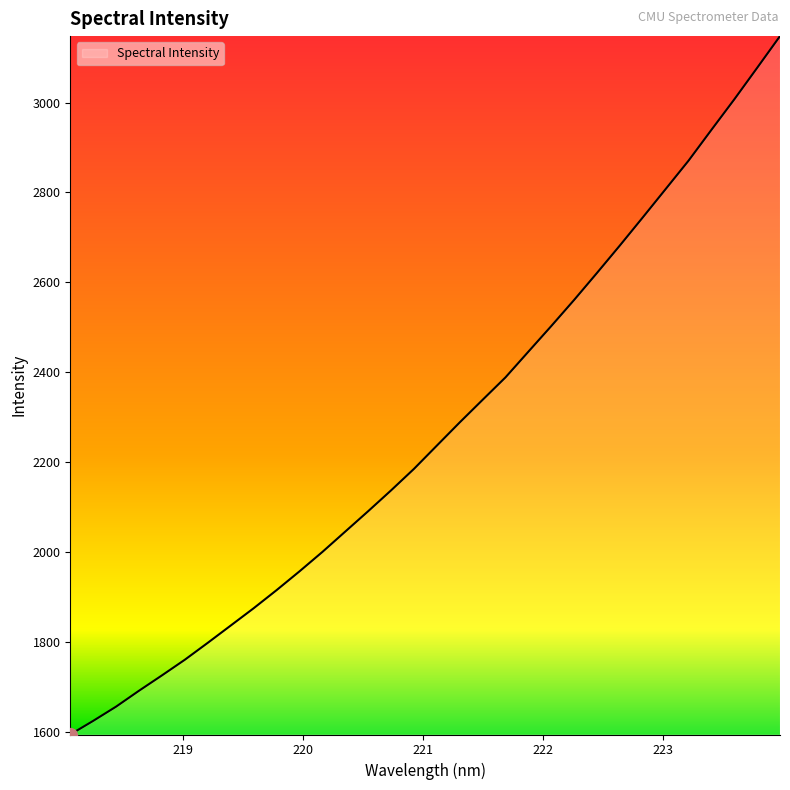

What is the difference between the maximum and minimum values?

1554.3